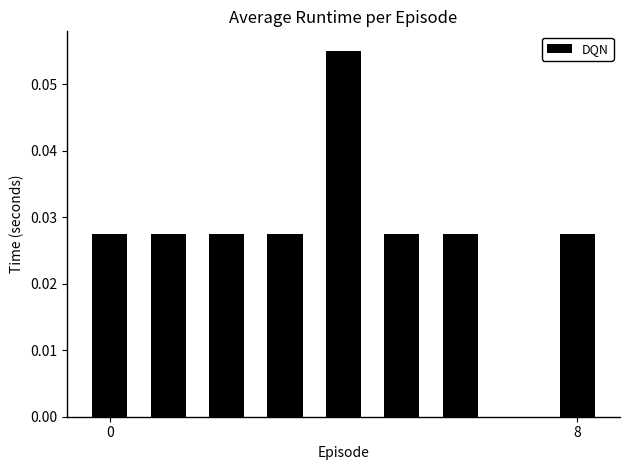

Count the number of categories in the chart.

9